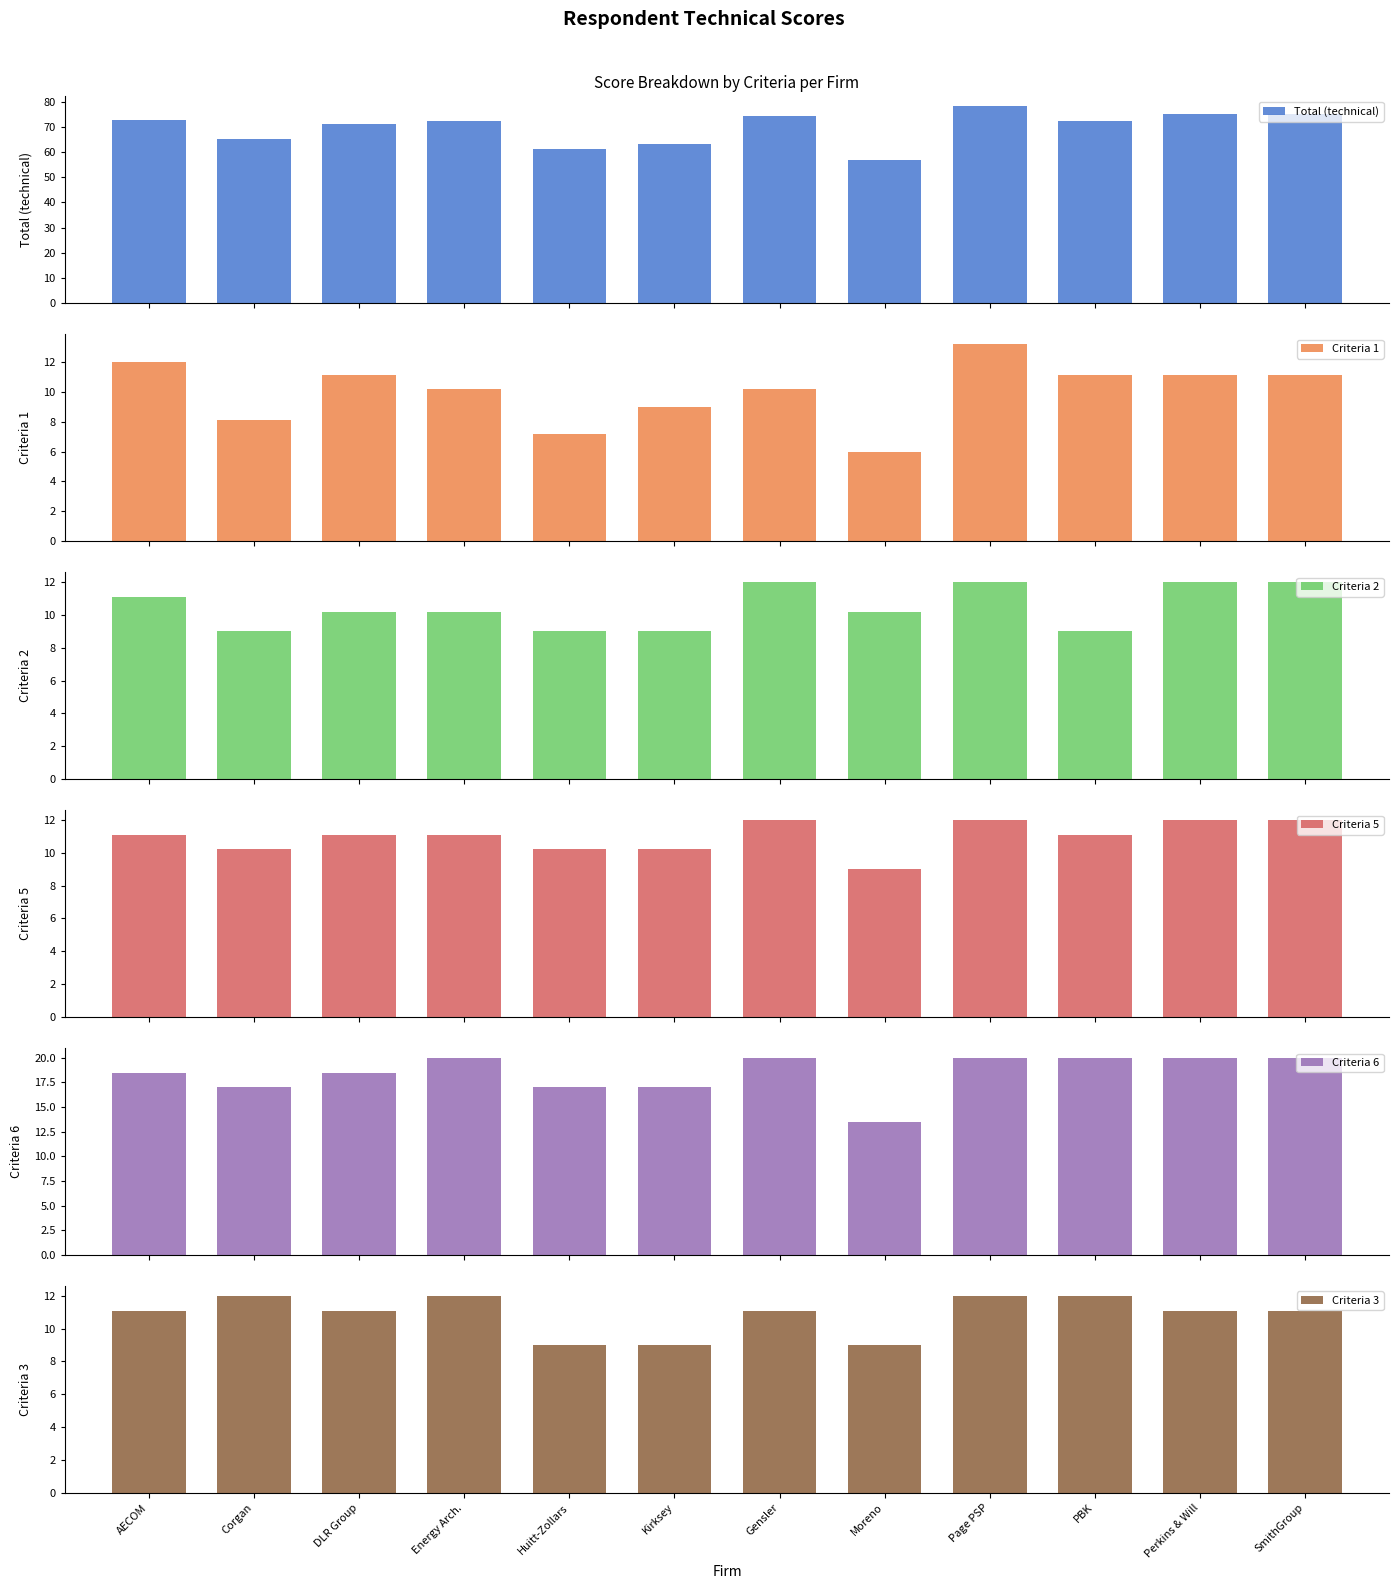

Between Perkins & Will and Moreno, which is larger?

Perkins & Will